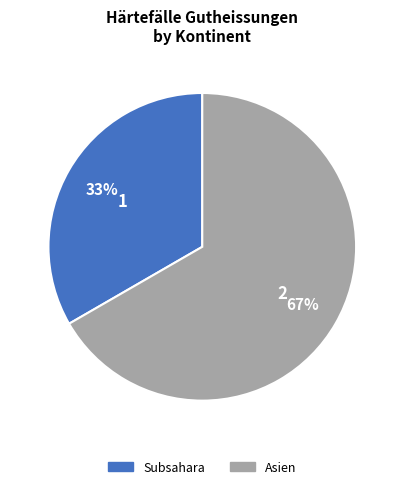

To the nearest percent, what is the average slice percentage?

50%